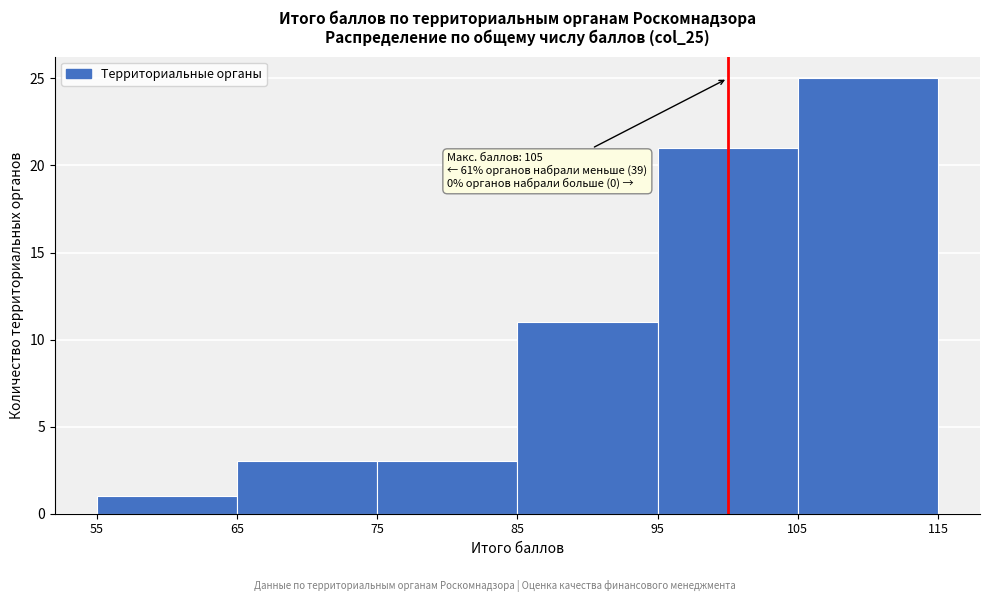

Which range on the x-axis has the tallest bar?

105 to 115